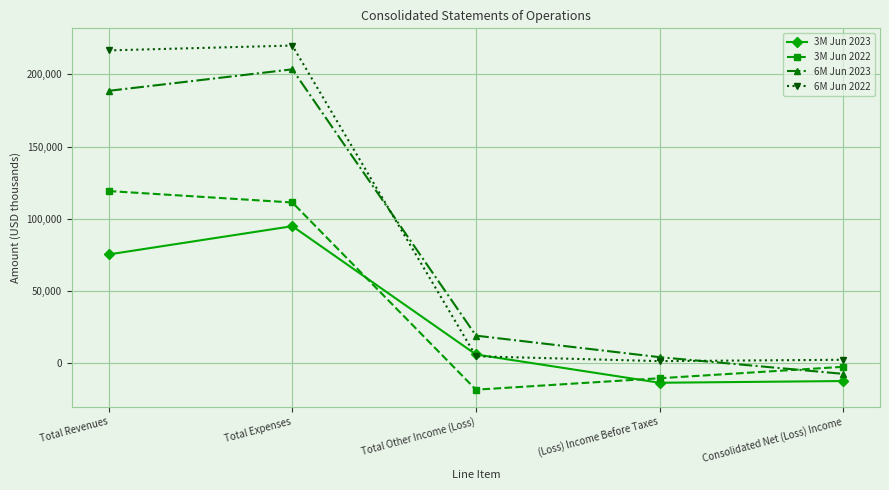

What is the value of the 6M Jun 2023 point at the 2nd from the left?

203430